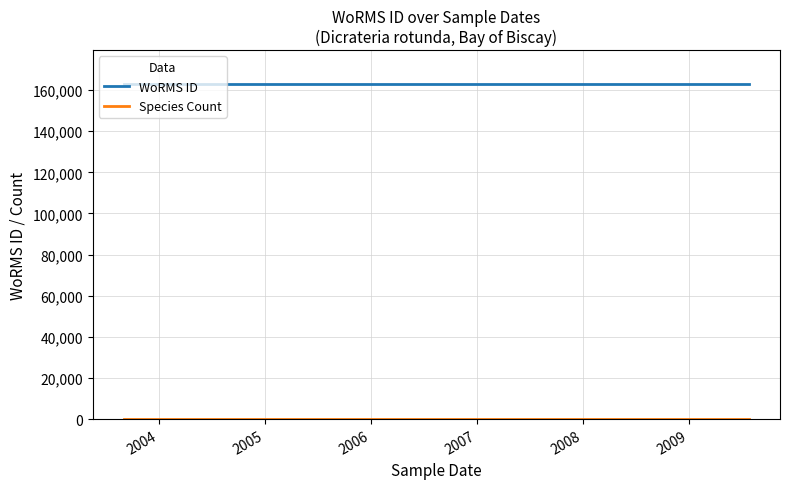

The Species Count series shows 2 at 2003. True or false?

False